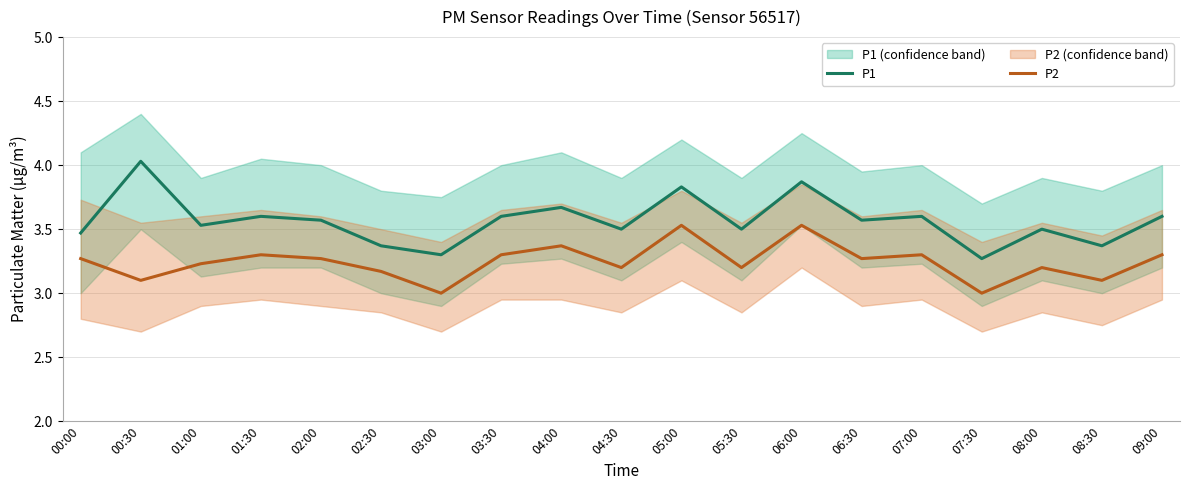

How many lines are shown in the chart?

2